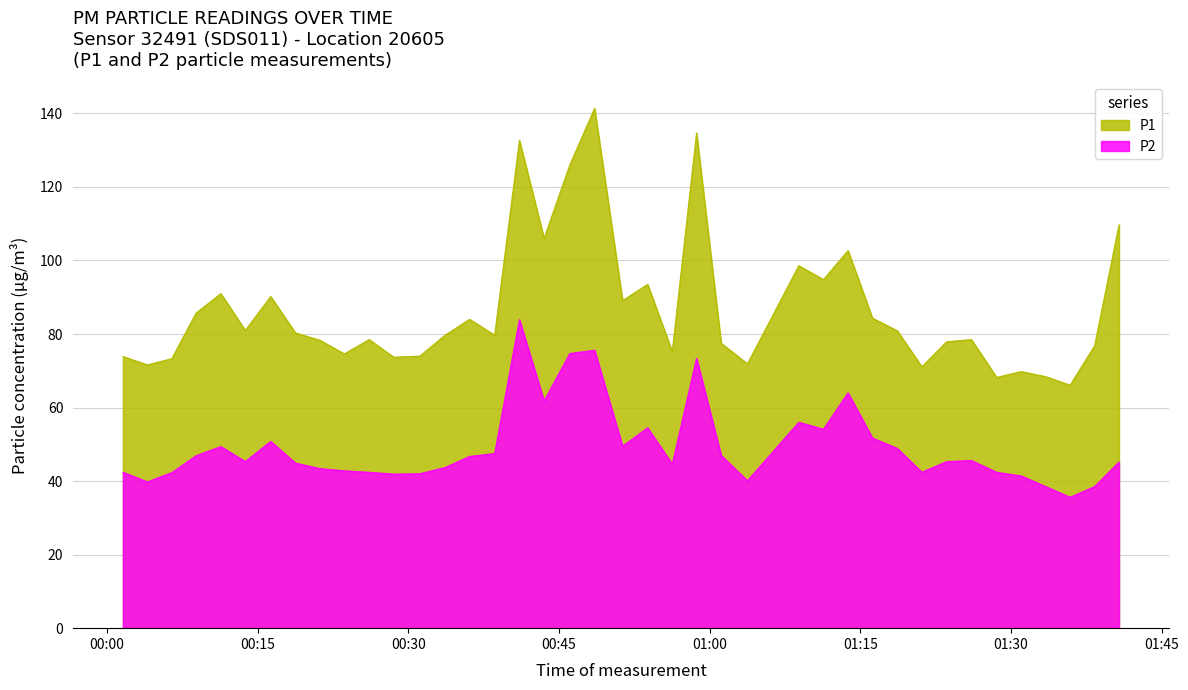

What is the difference between the maximum and minimum values in the P2 series?

48.3